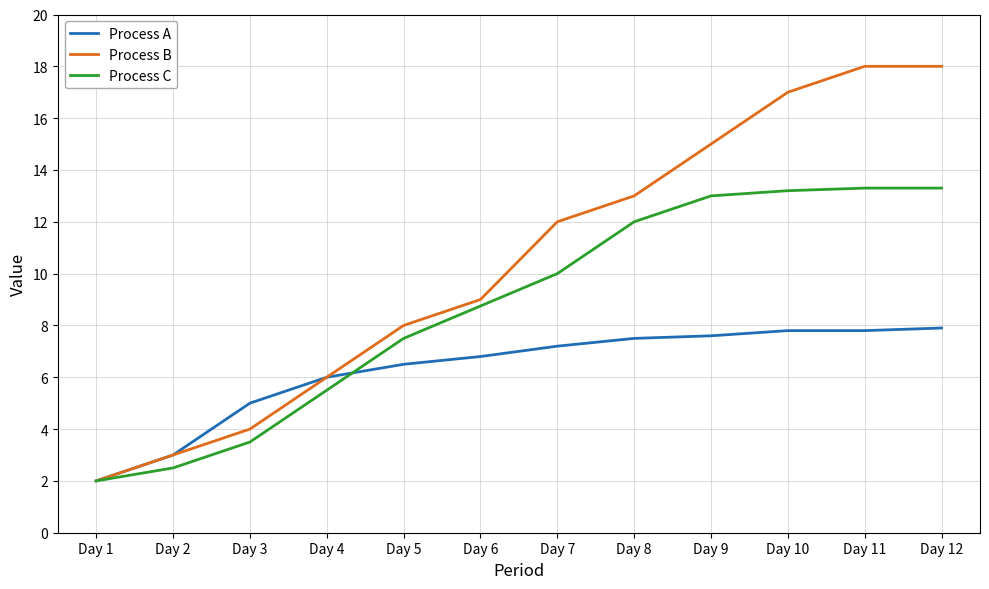

Which series has the largest range (max minus min)?

Process B